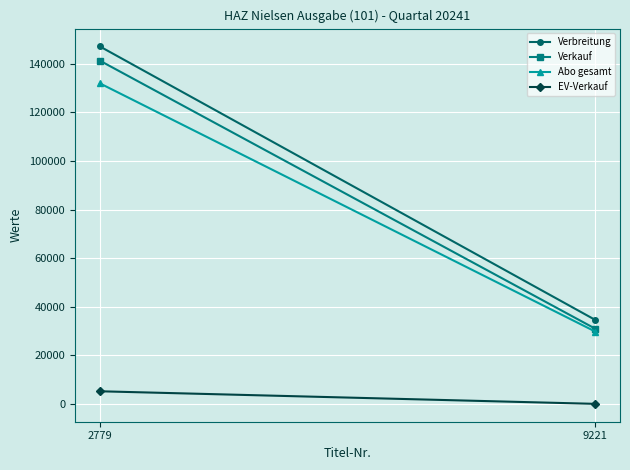

What is the difference between the maximum and minimum values in the Abo gesamt series?

102165